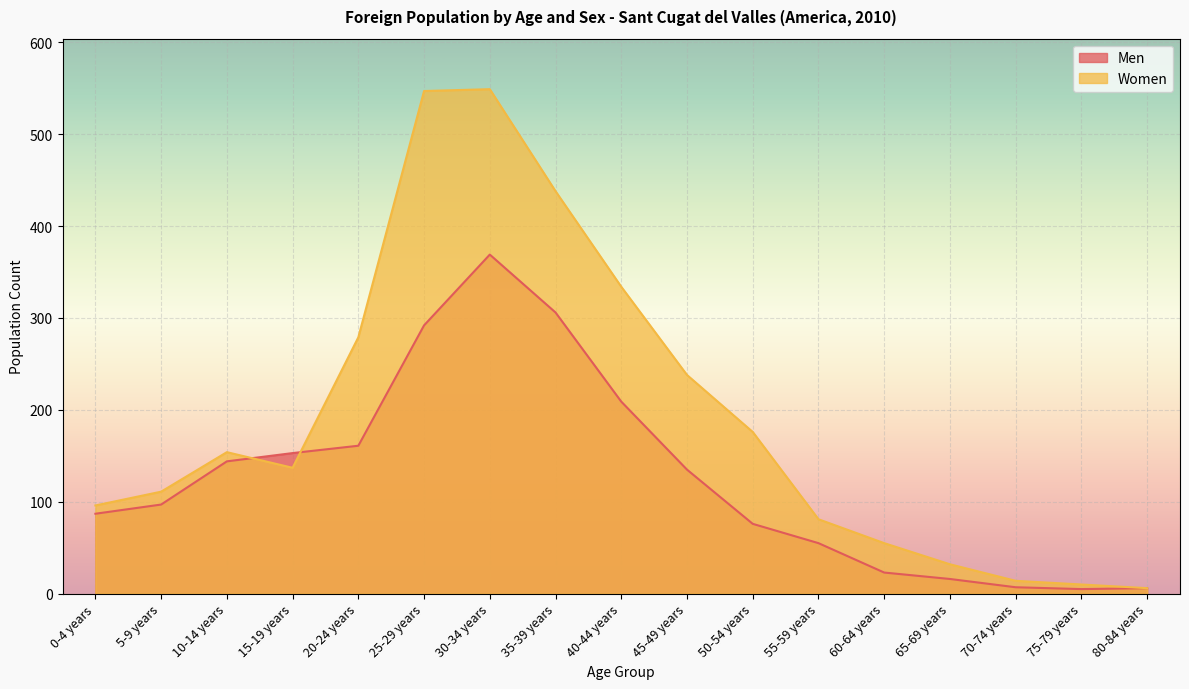

What position from the right is 45-49 years?

8